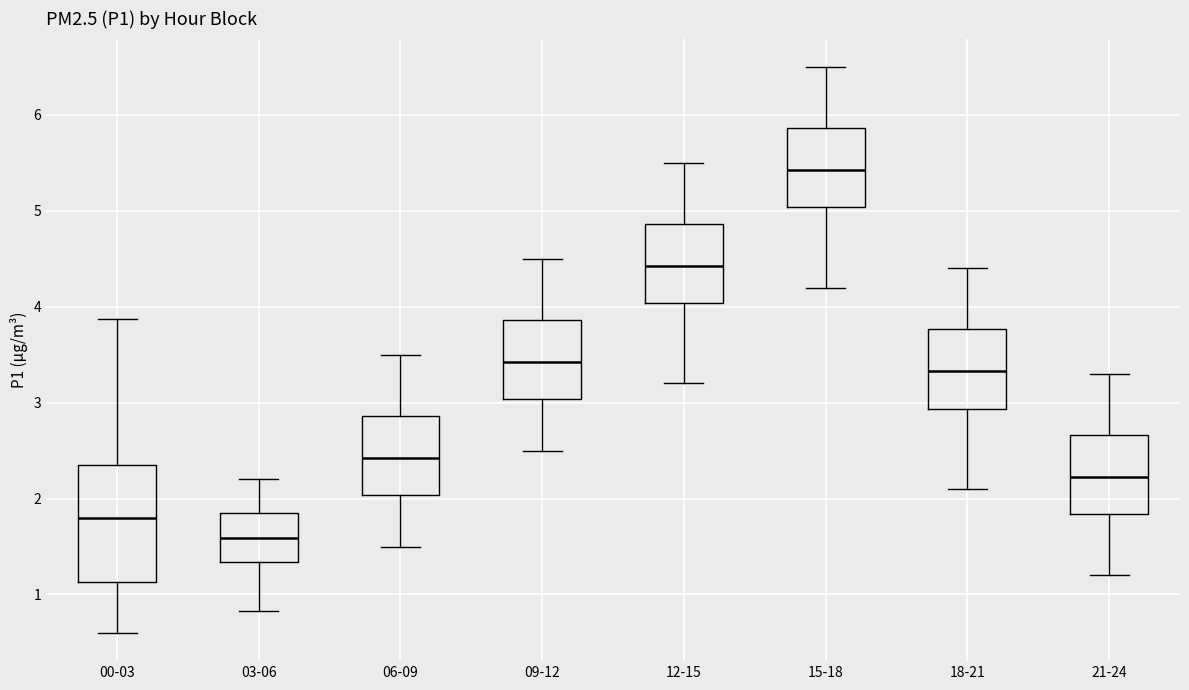

Which box is the tallest, from its lower edge to its upper edge?

00-03